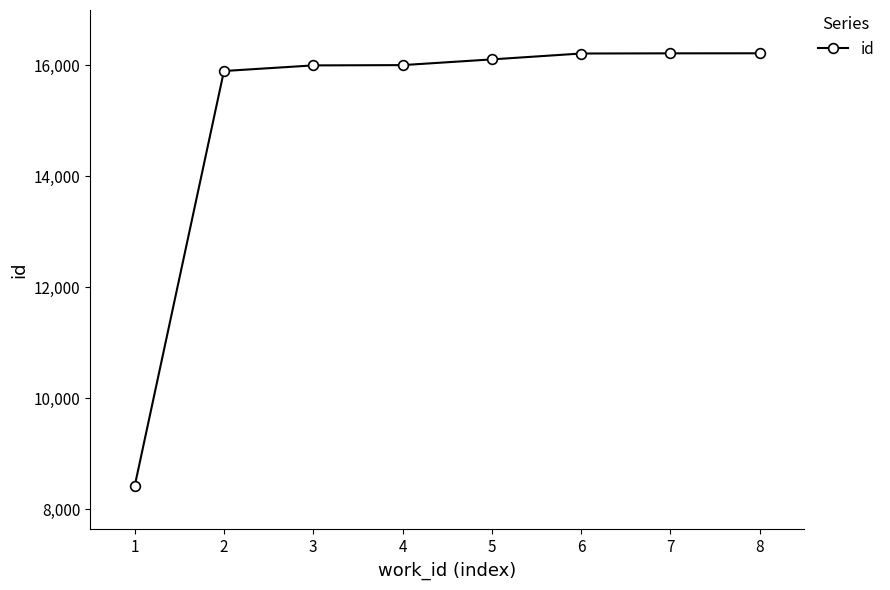

Count the number of data series in this chart.

1